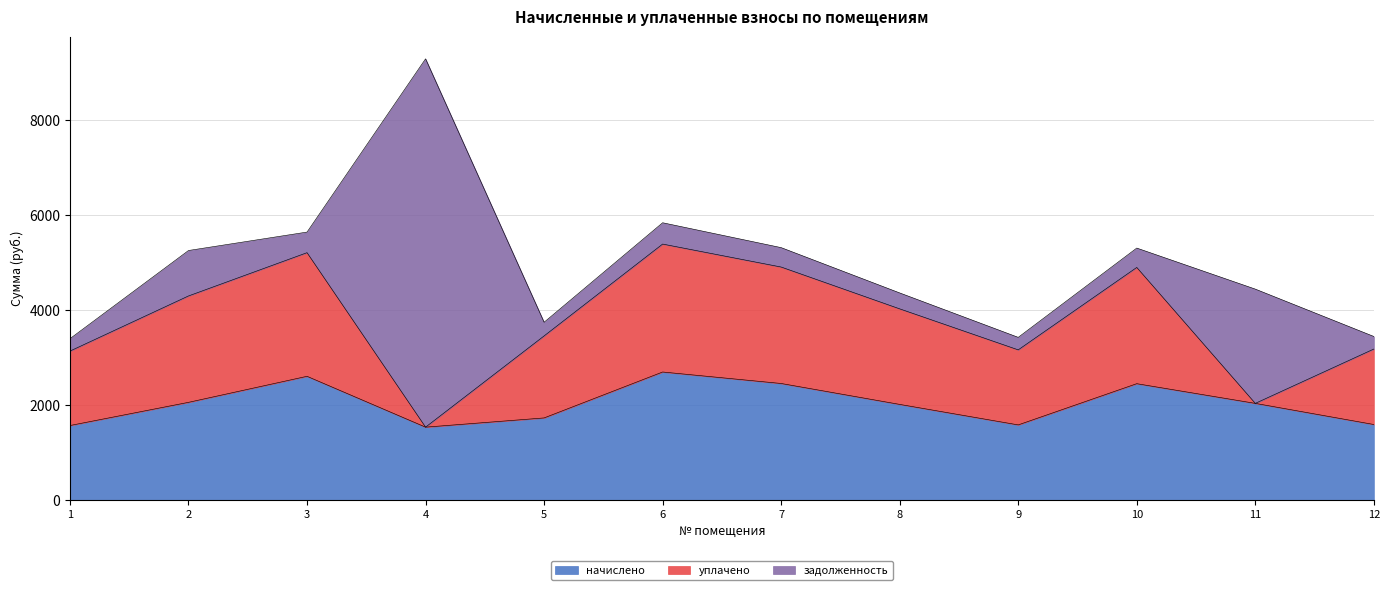

True or false: уплачено has a value of 669.0 at 3.

False